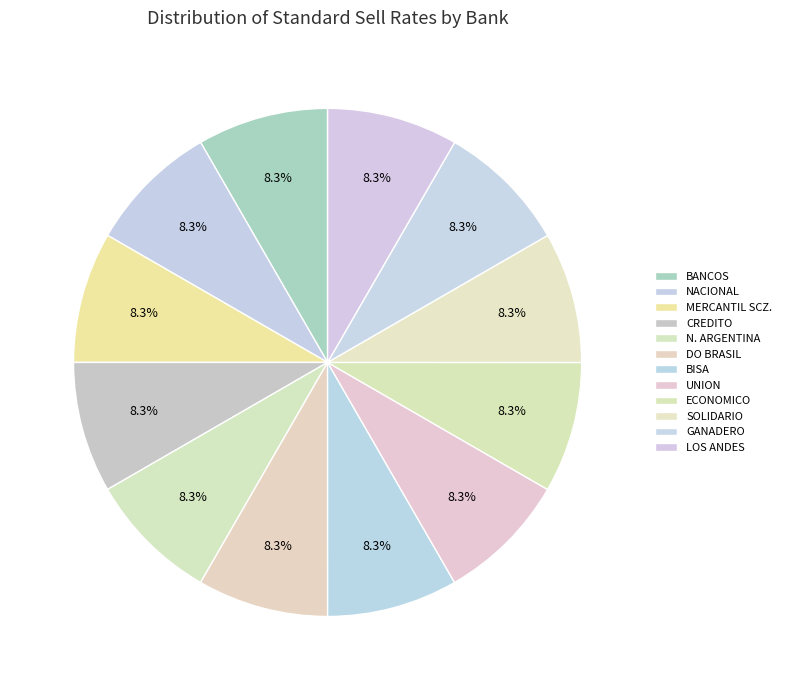

How many slices are in this pie chart?

12